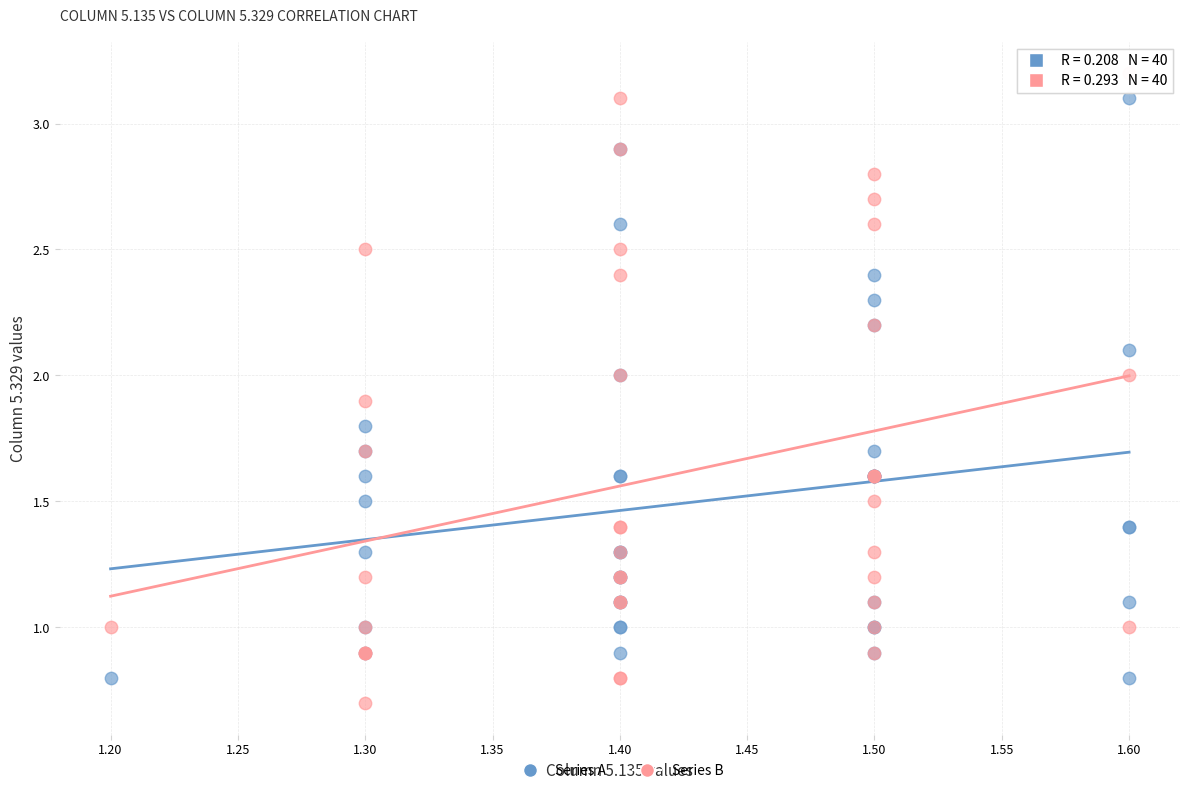

Which series has the largest Y range (max minus min)?

Series B